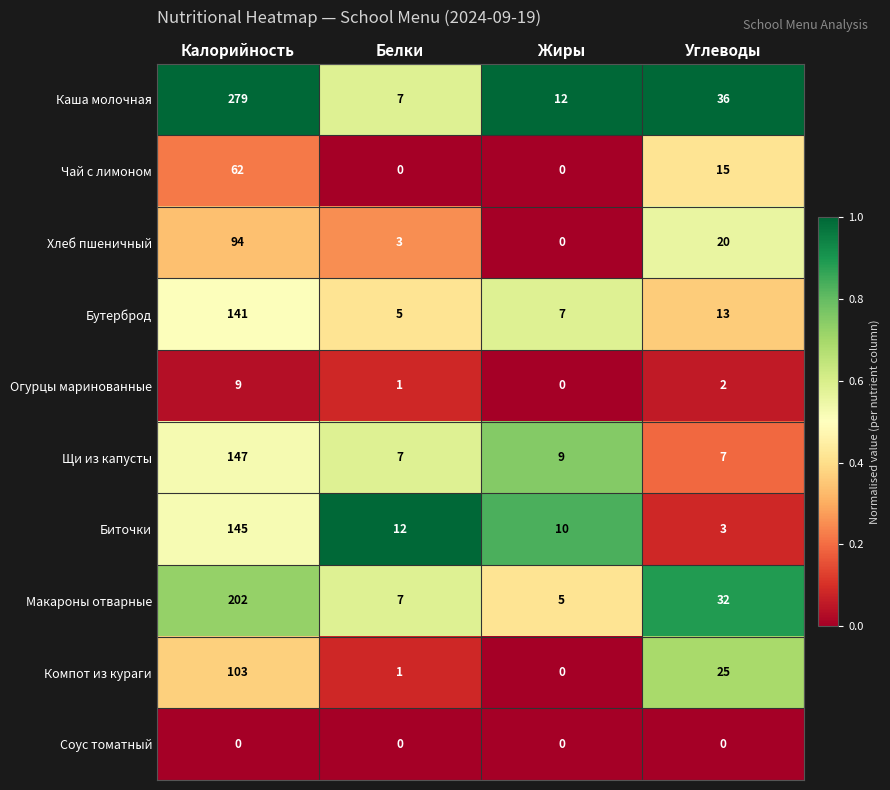

What is the maximum value for Макароны отварные?

202